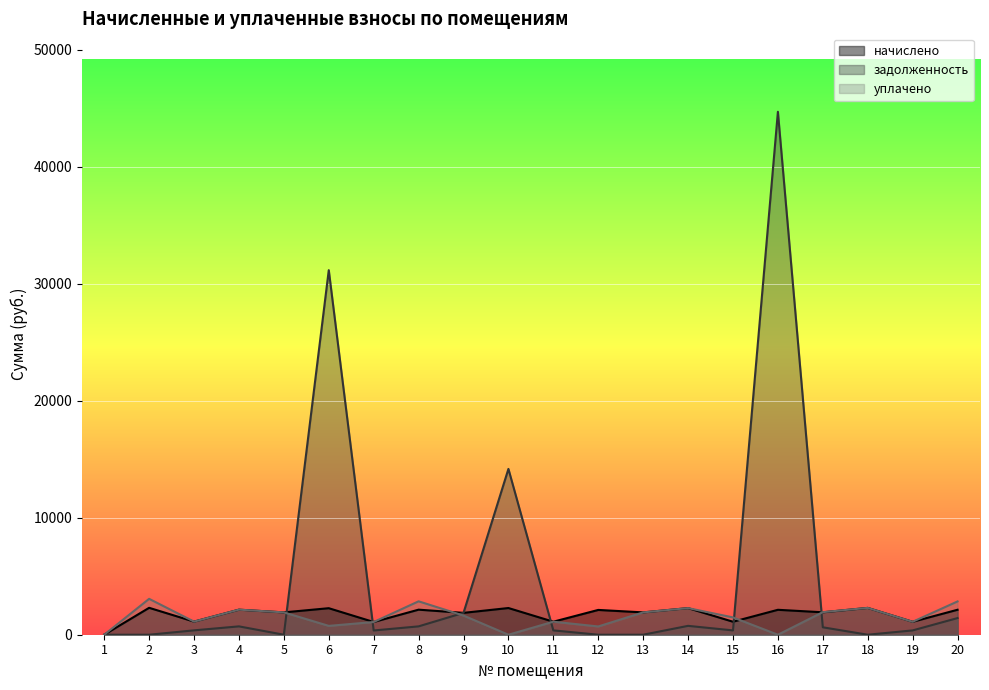

What is the sum of all уплачено values?

30237.4